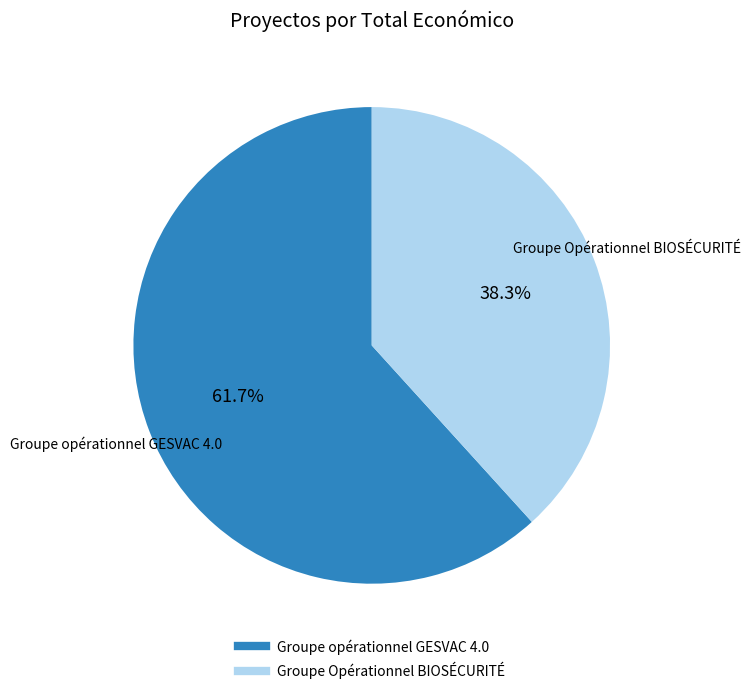

Is it true that Groupe Opérationnel BIOSÉCURITÉ is 38% of the pie?

True